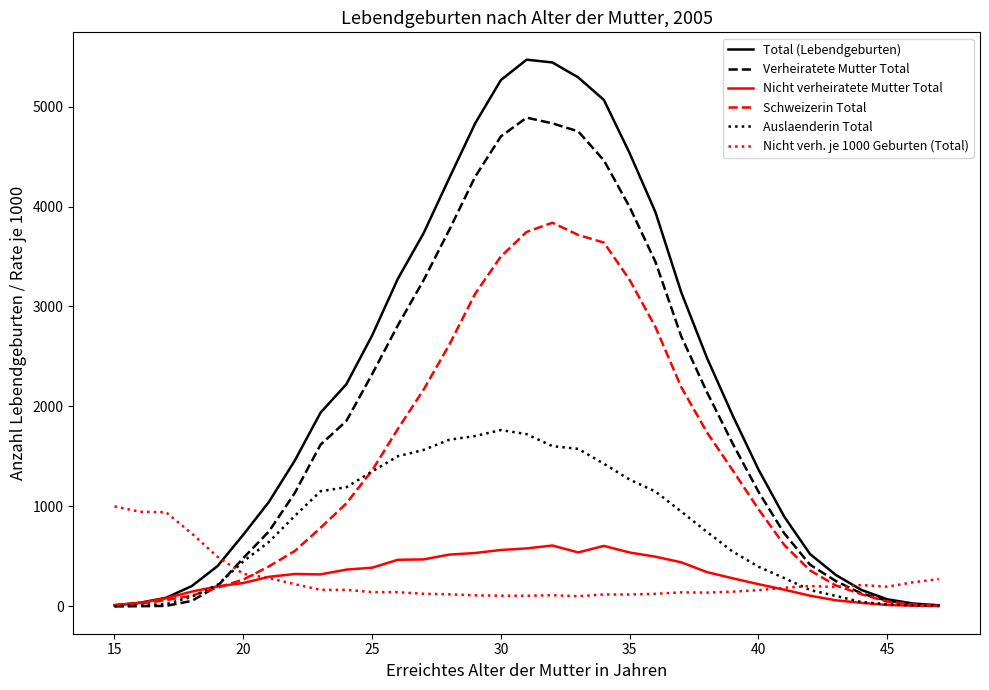

What is the highest value of the Total (Lebendgeburten) series?

5469.0